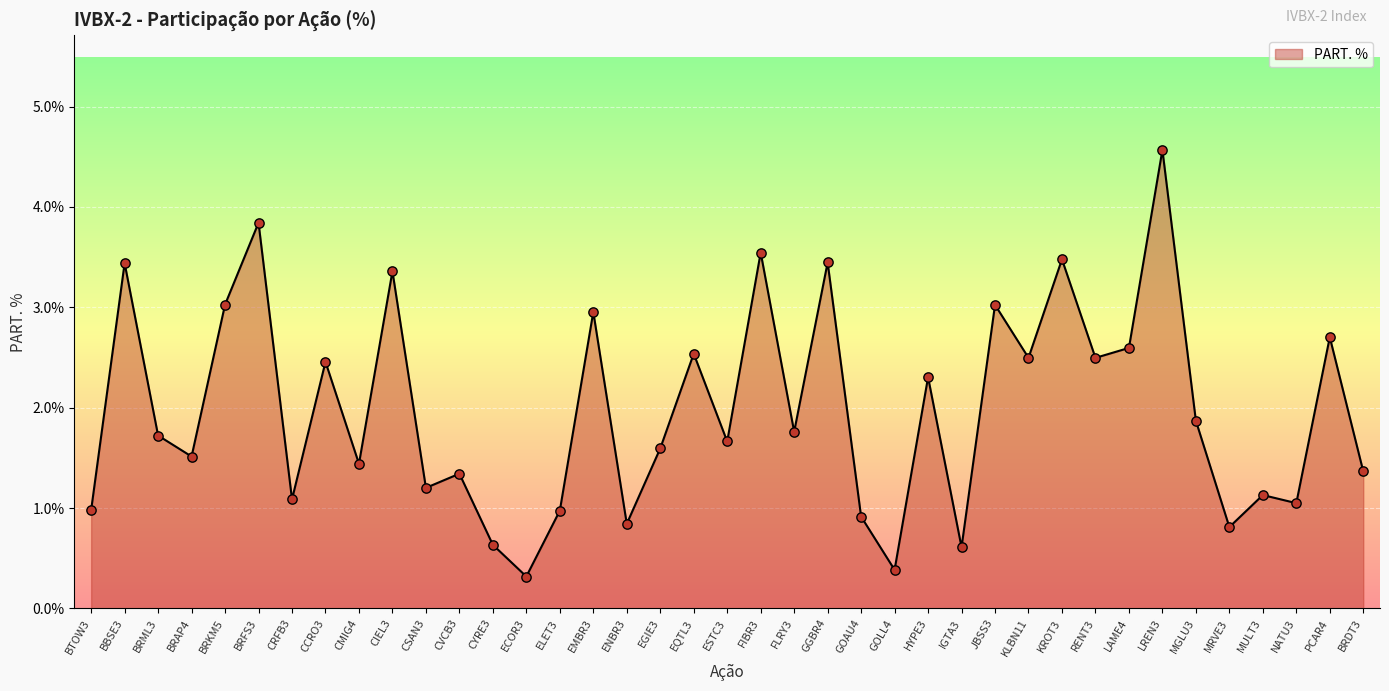

What is the ratio of the value at BRKM5 to the value at CRFB3?

2.8